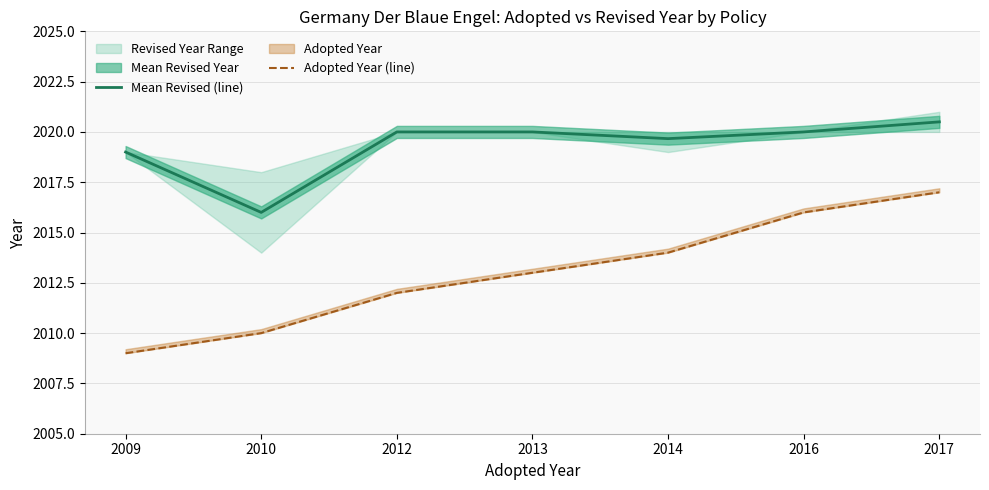

What is the total value across all series at 2014?

4033.7